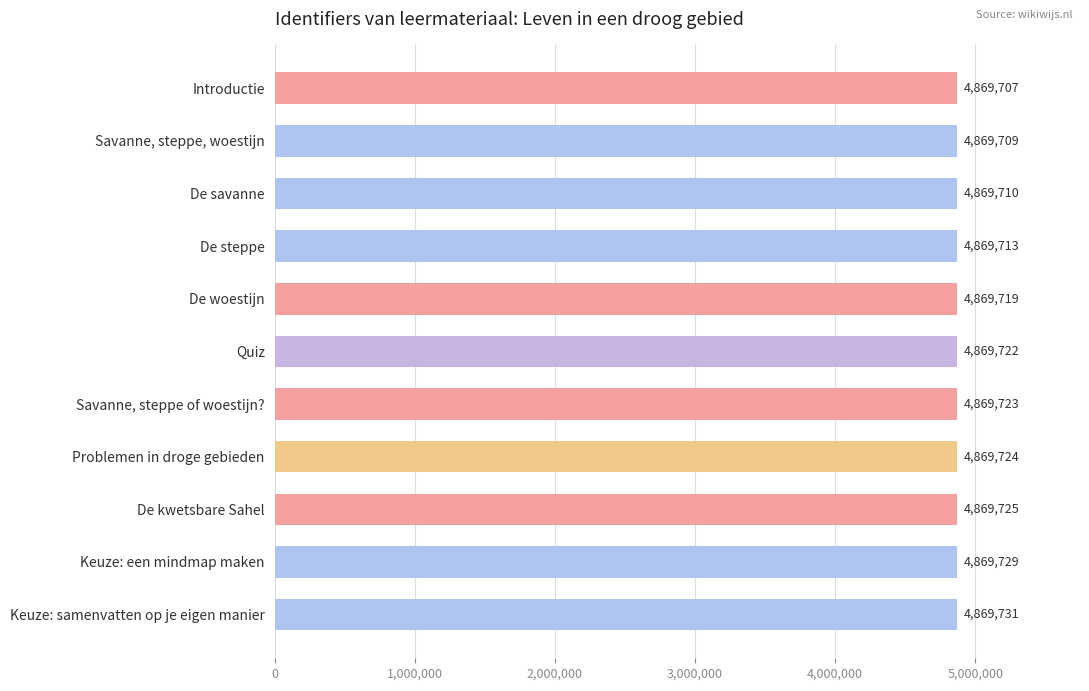

Reading top to bottom, extract all data points from this chart.

4869707	4869709	4869710	4869713	4869719	4869722	4869723	4869724	4869725	4869729	4869731